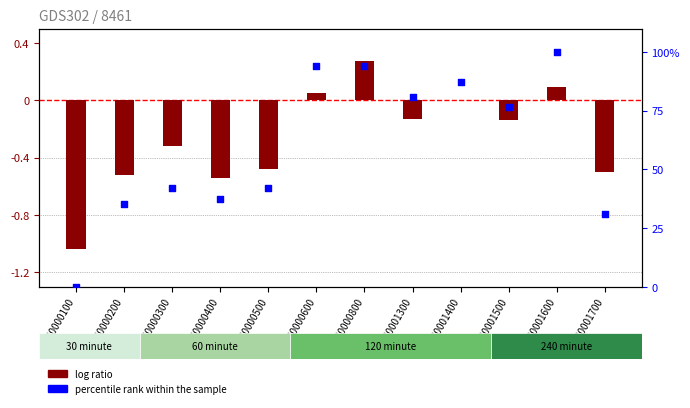

Is the value of percentile rank within the sample at 10000600 greater than the value of log ratio at 10000800?

Yes